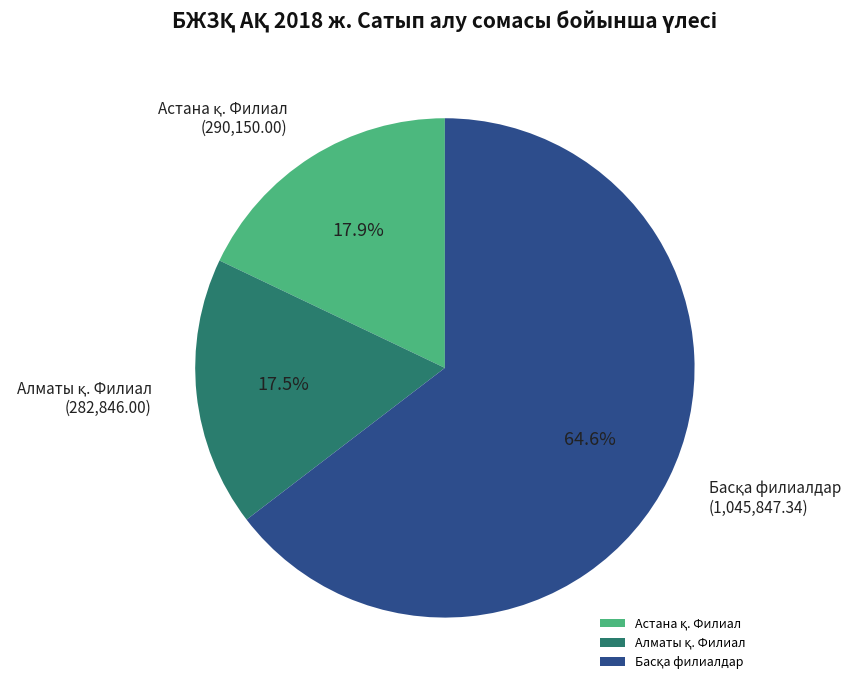

Does any single category account for the majority?

Yes